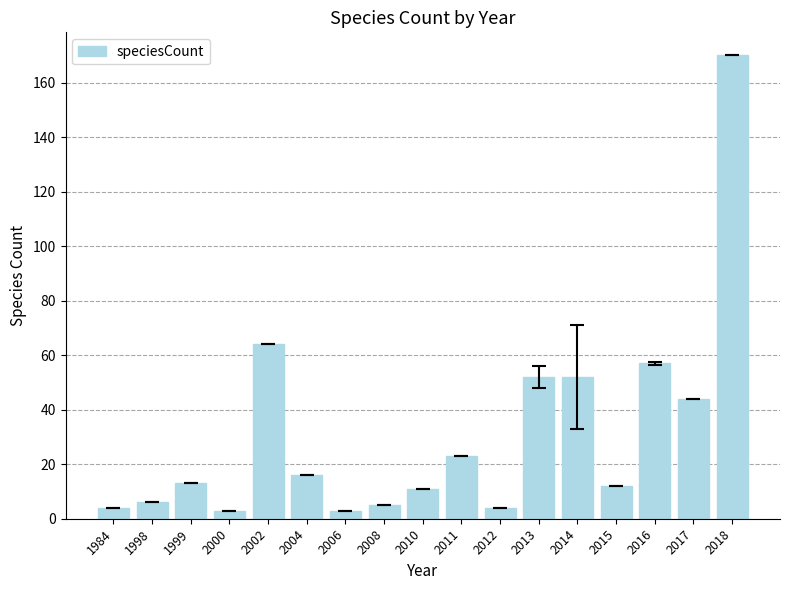

What is the ratio of the value at 1999 to the value at 2018?

0.1